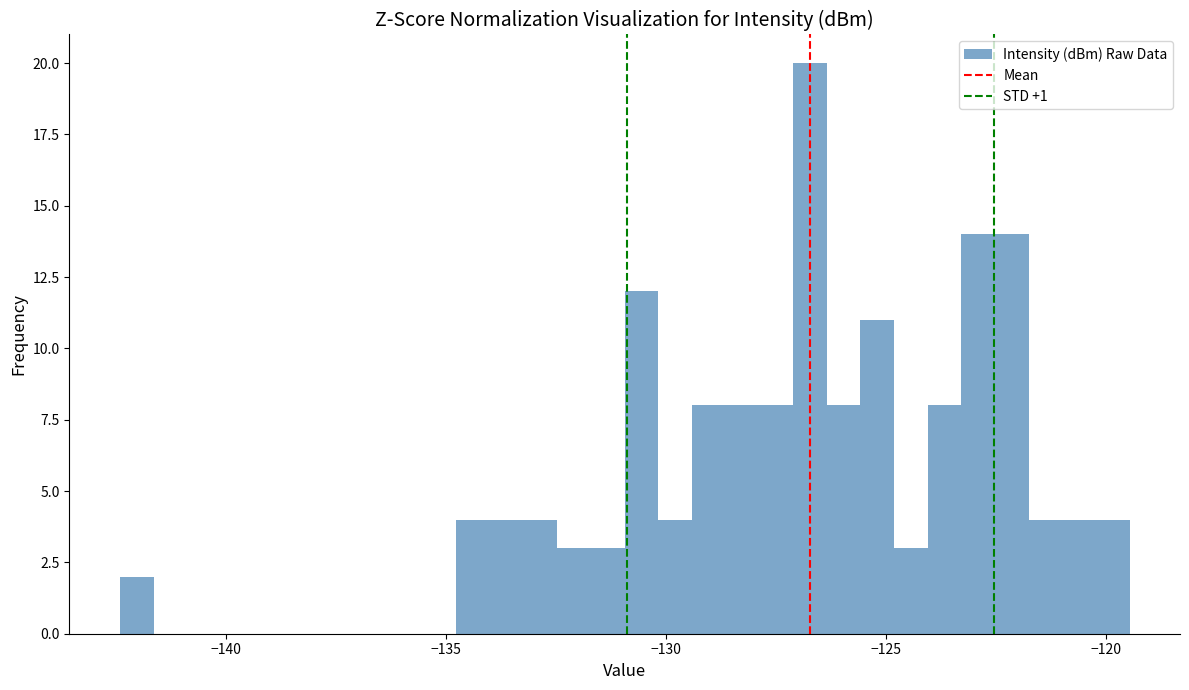

Read against the x-axis, roughly where is the centre of the tallest bar?

-126.5